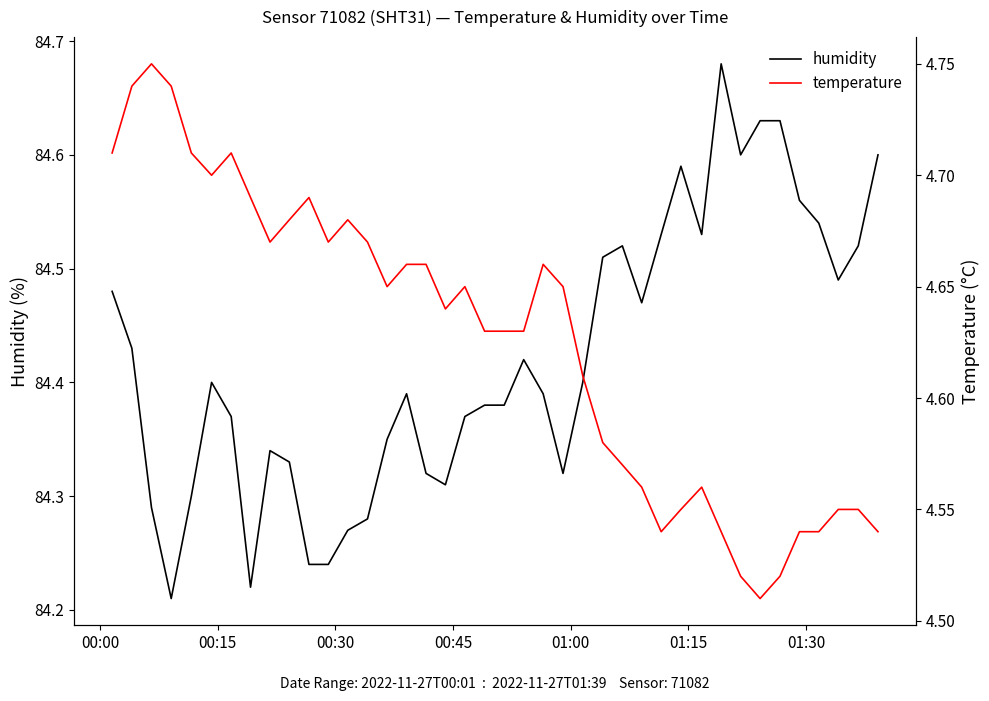

Count the number of categories in the chart.

40